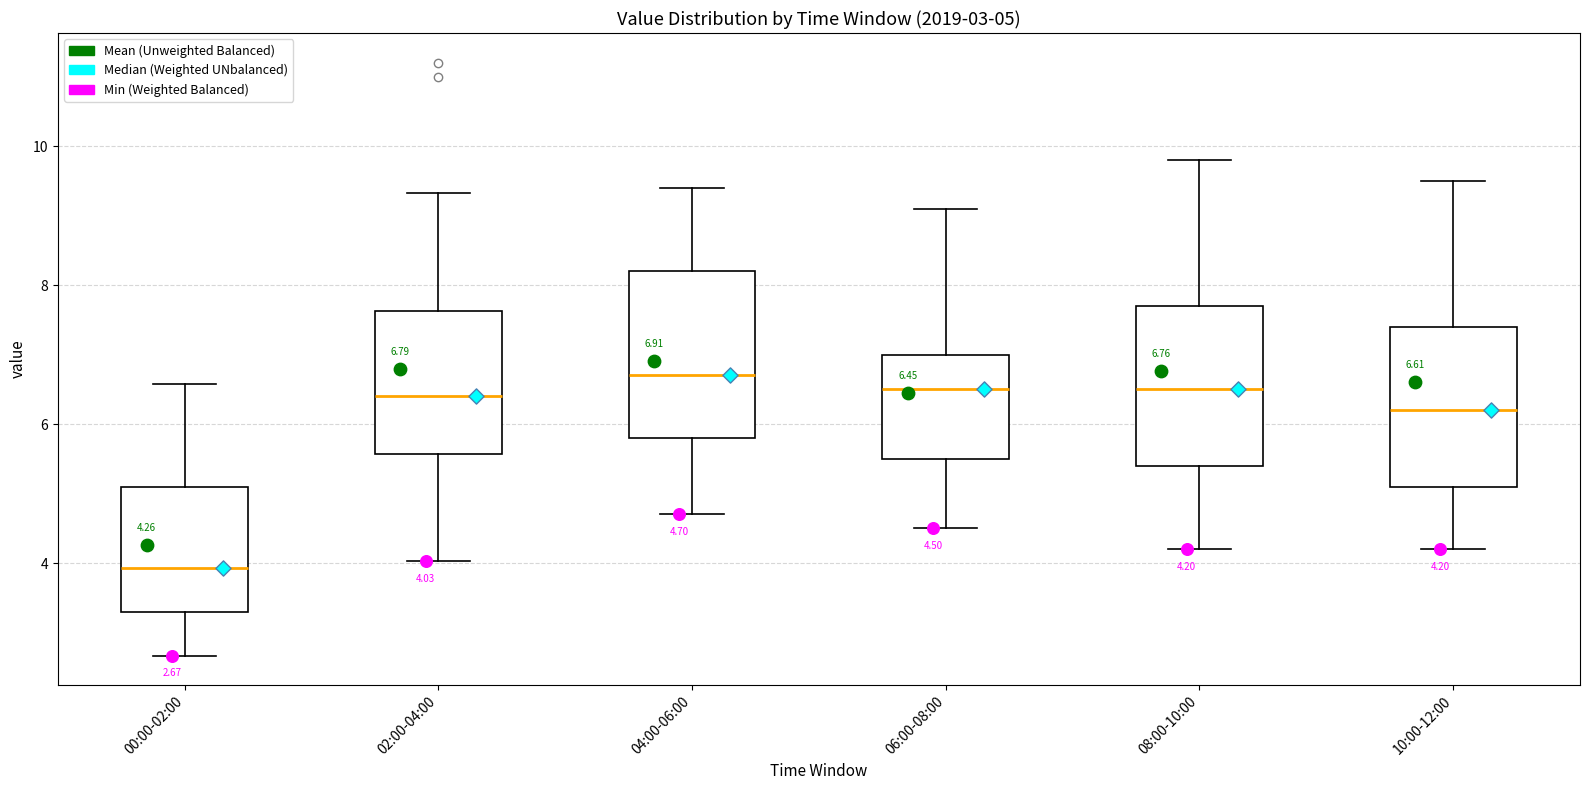

Which box's median line is the lowest?

00:00-02:00